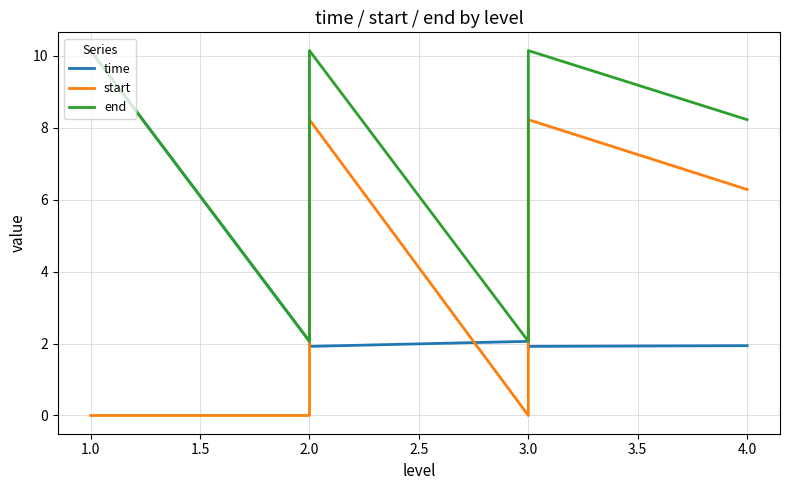

Where is the first local maximum for time?

2.0